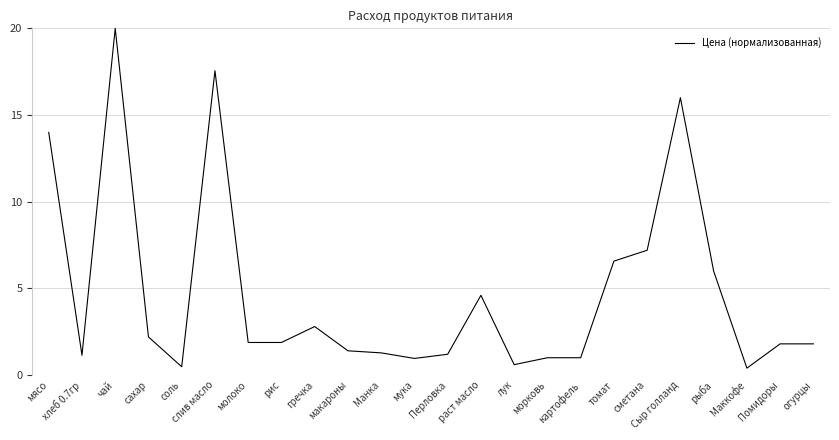

Between соль and томат, which is larger?

томат